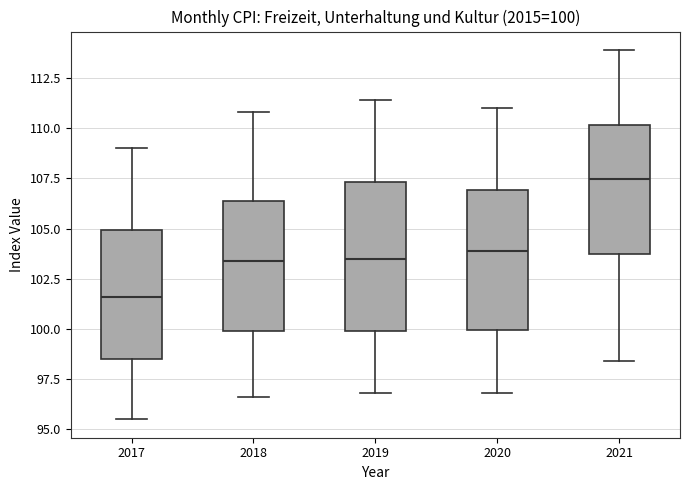

Which box has the lowest median line?

2017